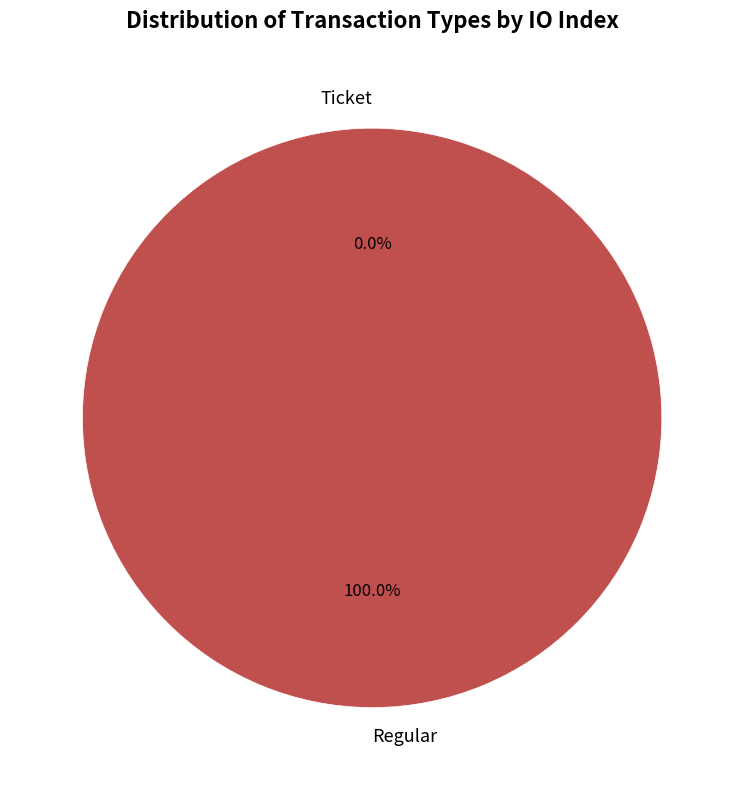

What percentage is the Regular slice, to the nearest percent?

100%